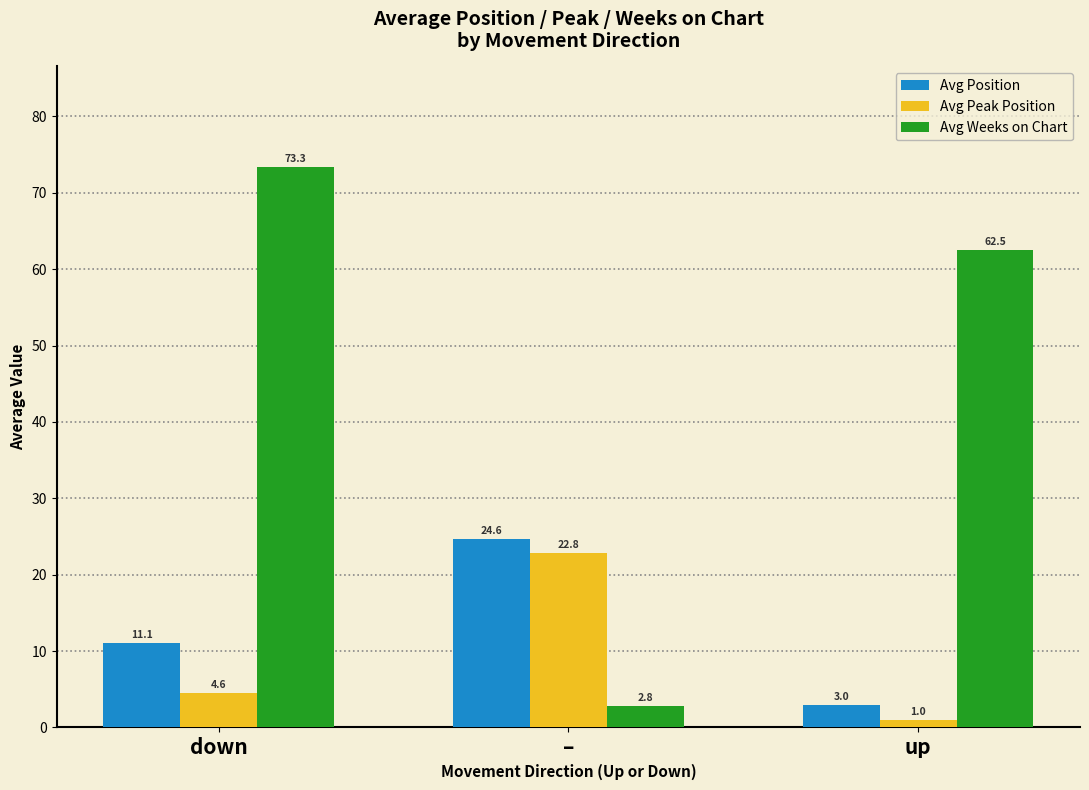

How many values in the Avg Peak Position series exceed 4?

2